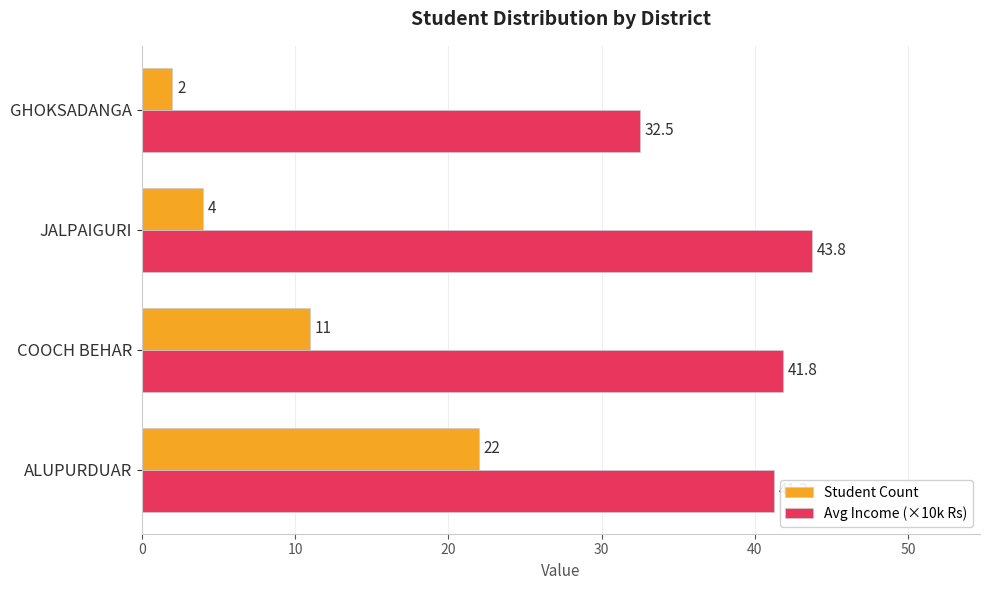

List the series in order of their overall mean, highest first.

Avg Income (×10k Rs), Student Count